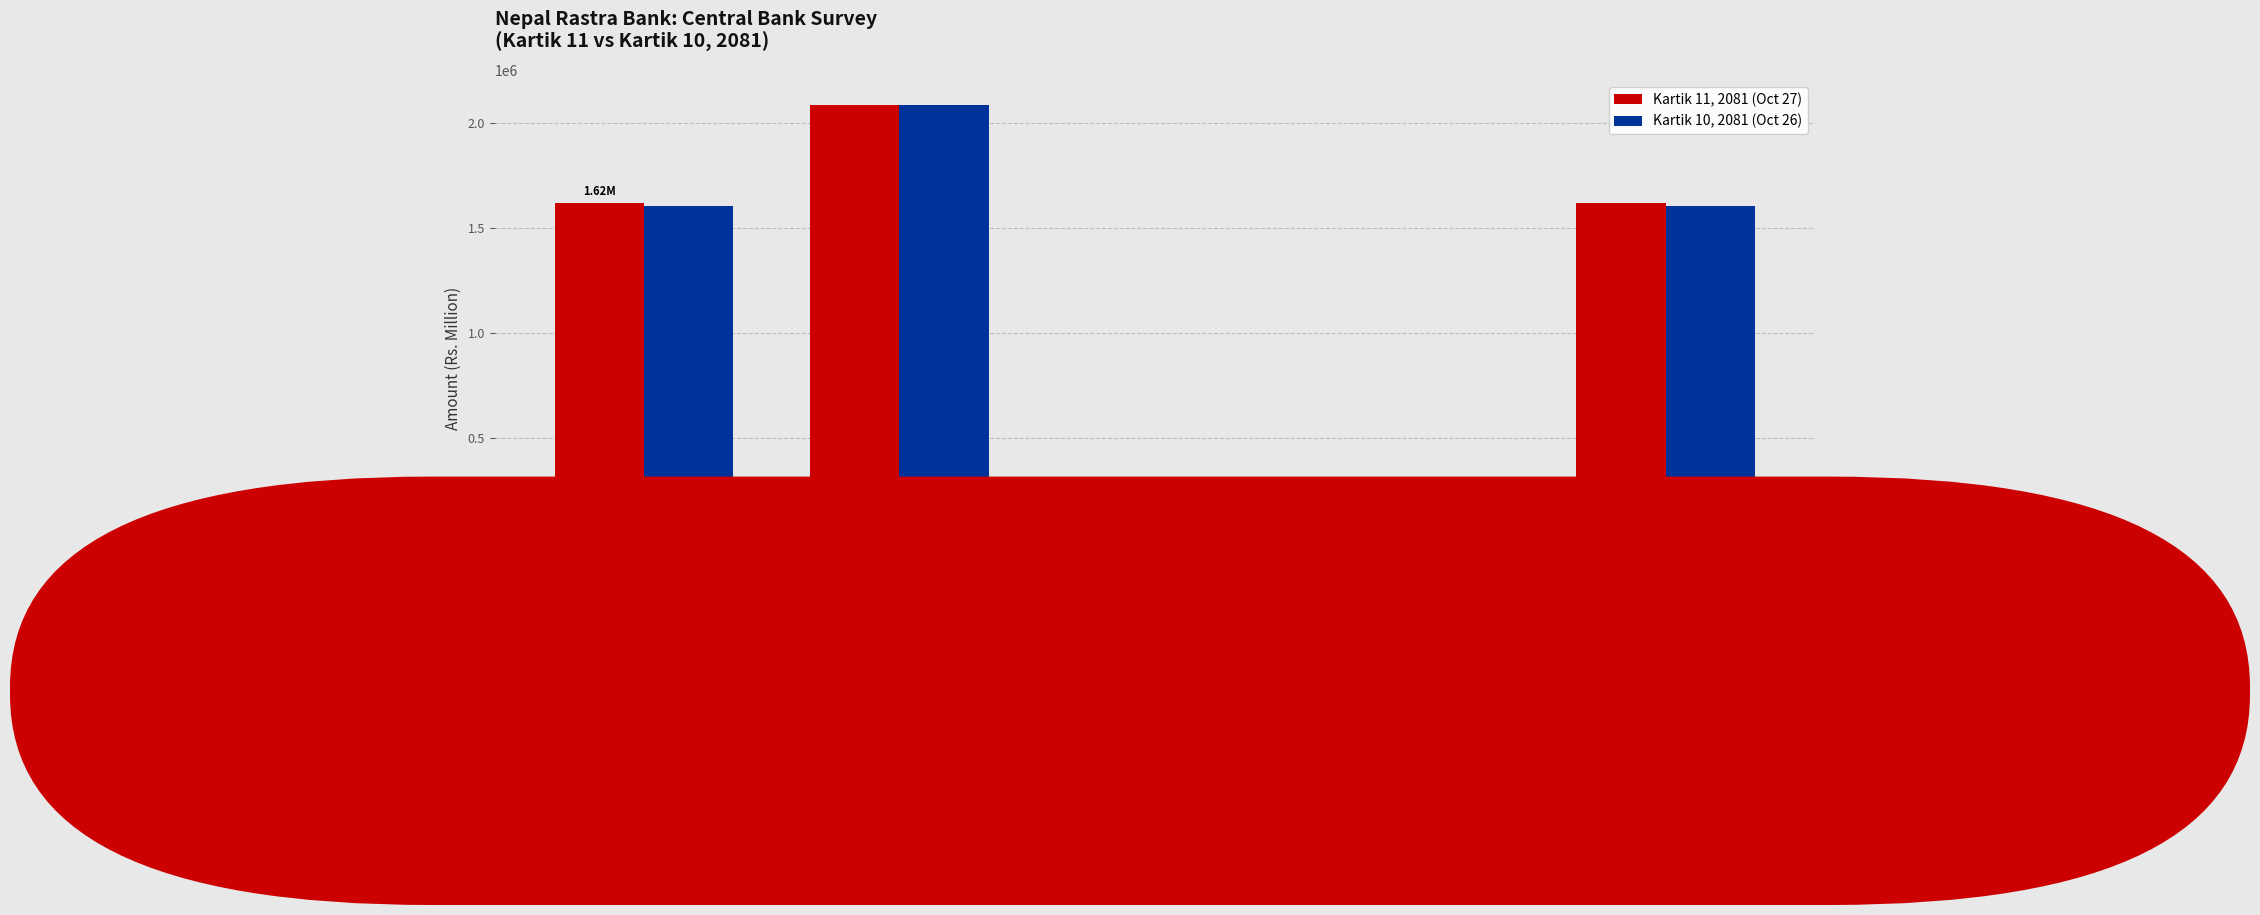

What position from the left is a. Foreign
Assets, Net?

2